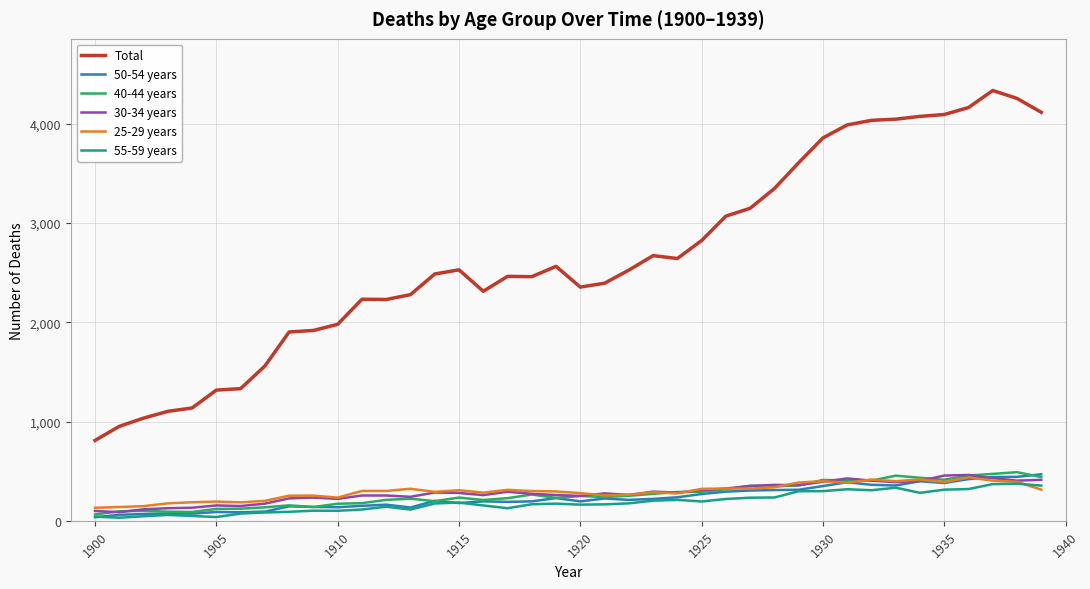

Which series has the largest total across all categories?

Total